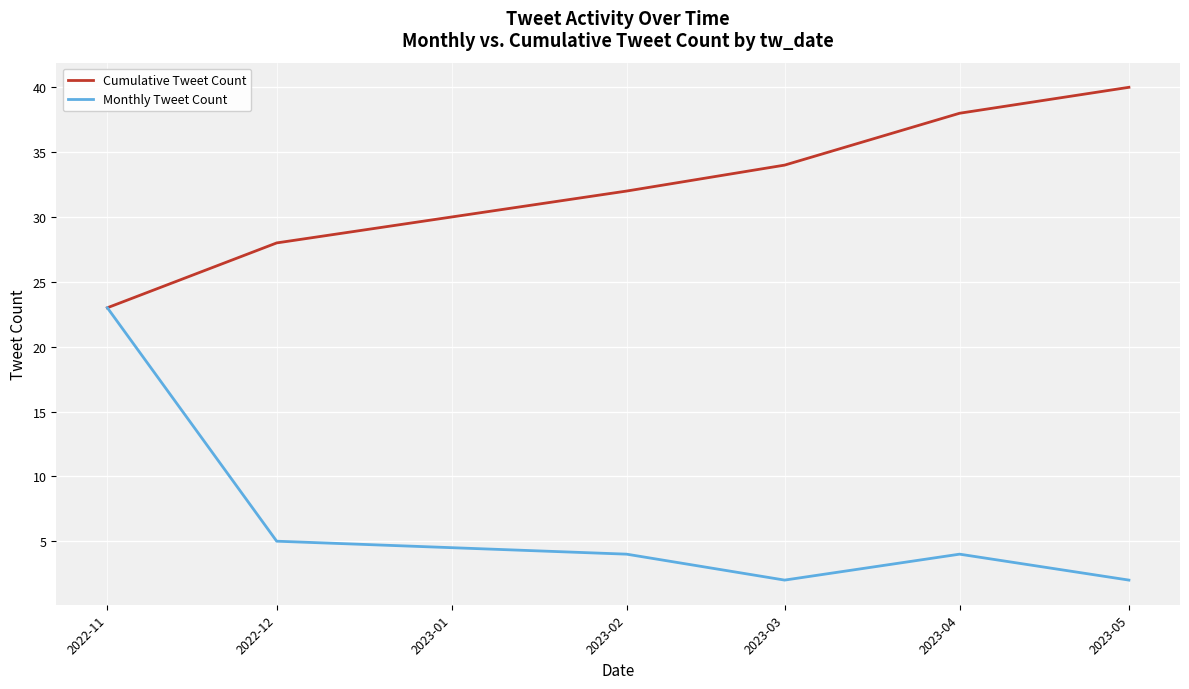

The Cumulative Tweet Count series shows 23 at 2022-11. True or false?

True